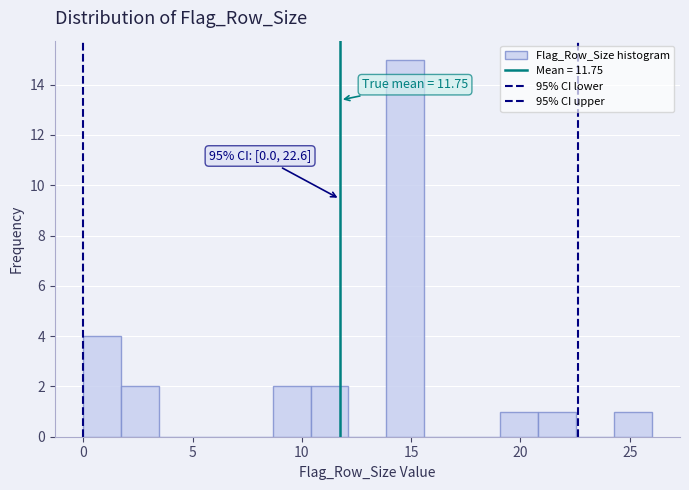

Around what value on the x-axis is the tallest bar? Give the approximate position of its centre, as read against the axis.

14.5